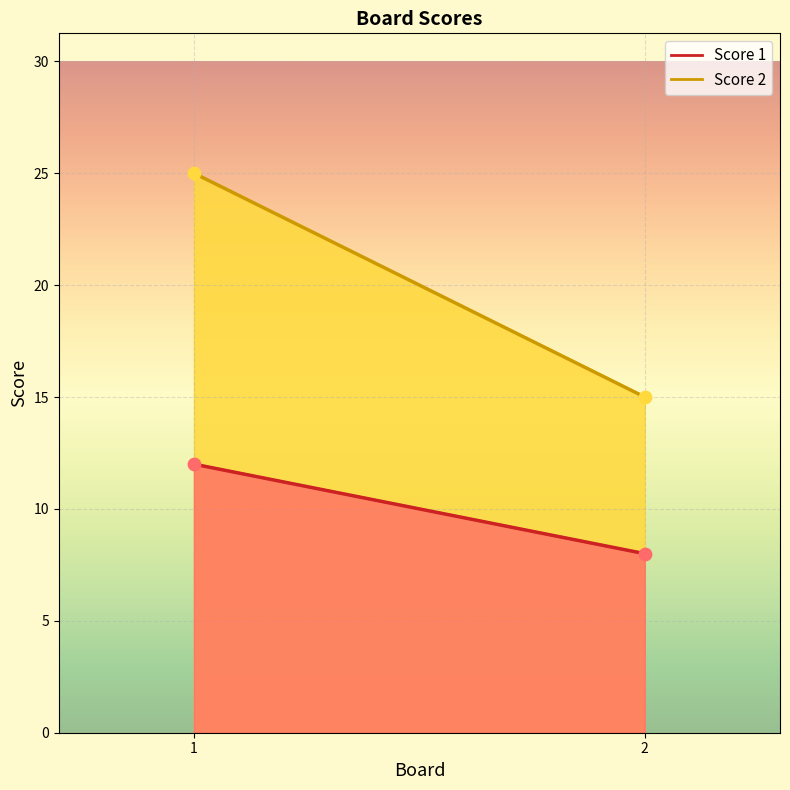

What is the total value across all series at 1?

37